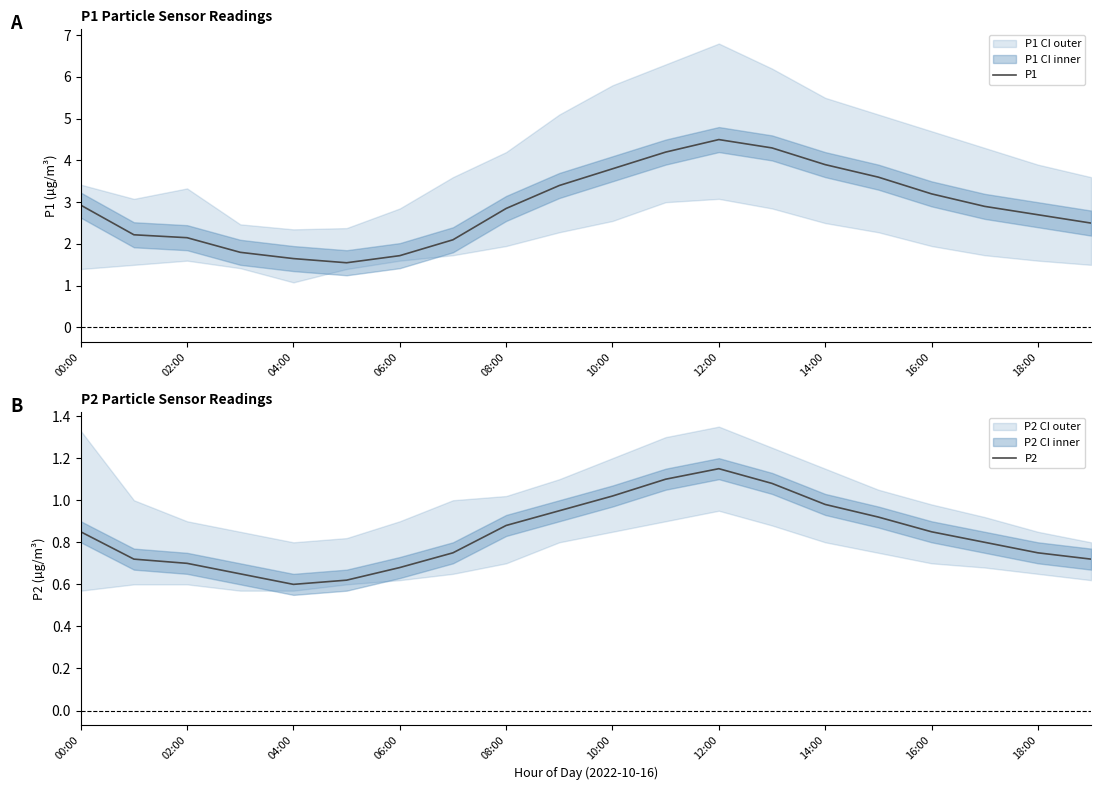

Is it true that P1 equals 2.9 at 00:00?

True